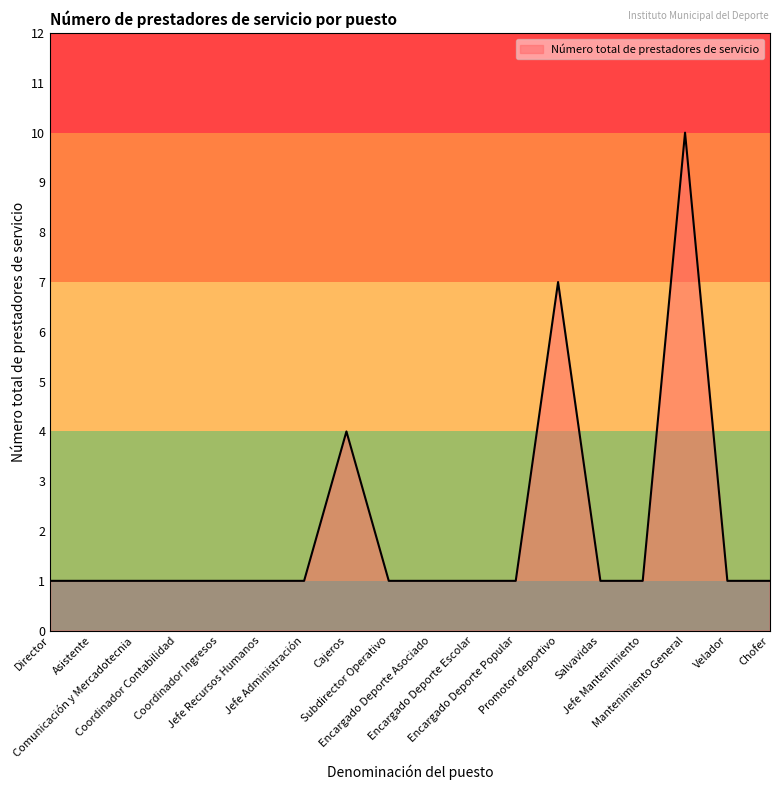

What is the difference between the maximum and minimum values?

9